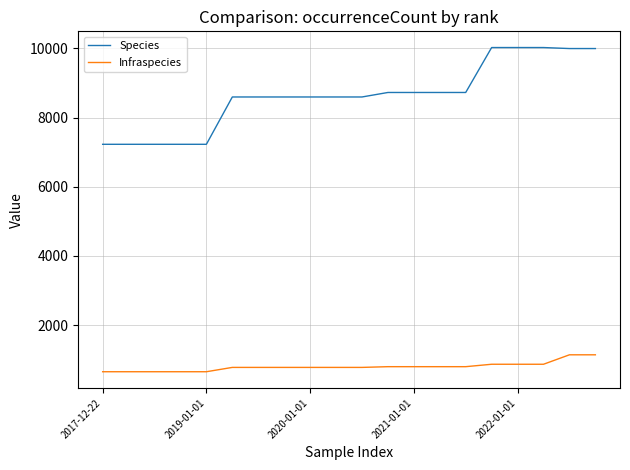

True or false: Infraspecies and Species intersect in this chart.

False